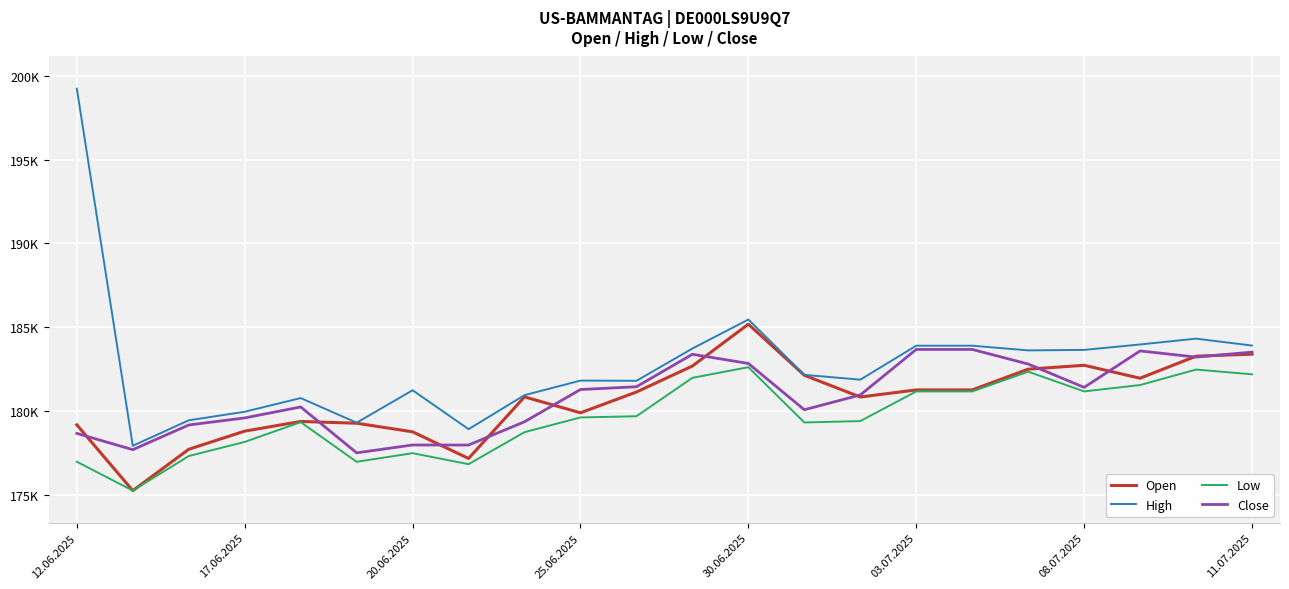

True or false: Low and High cross at least once.

False